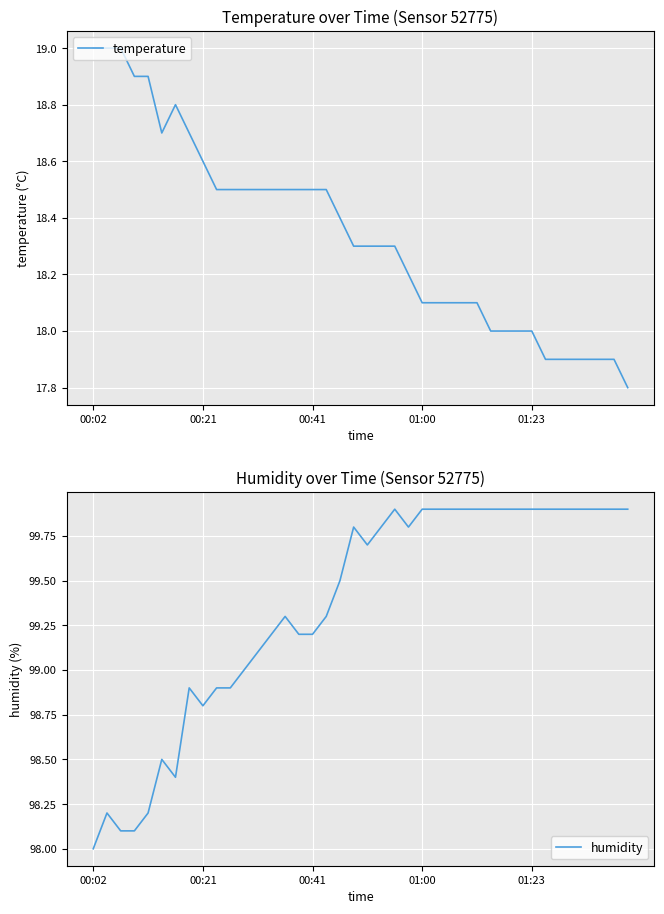

Which series has the widest spread of values?

humidity